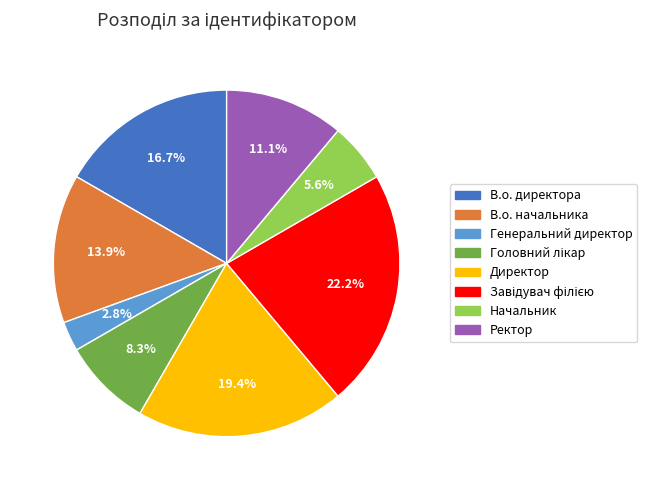

Does Начальник represent more than half of the total?

No